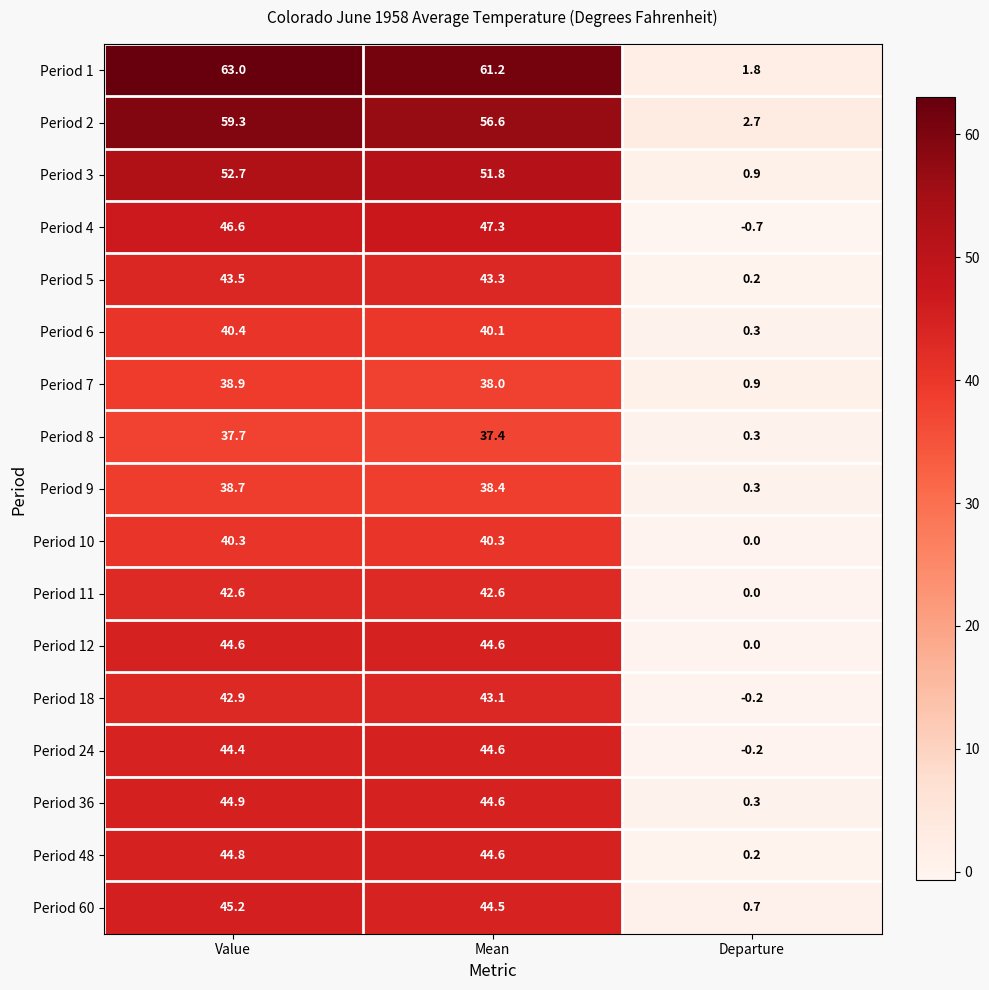

List the labels in order of Period 60 value, largest first.

Value, Mean, Departure